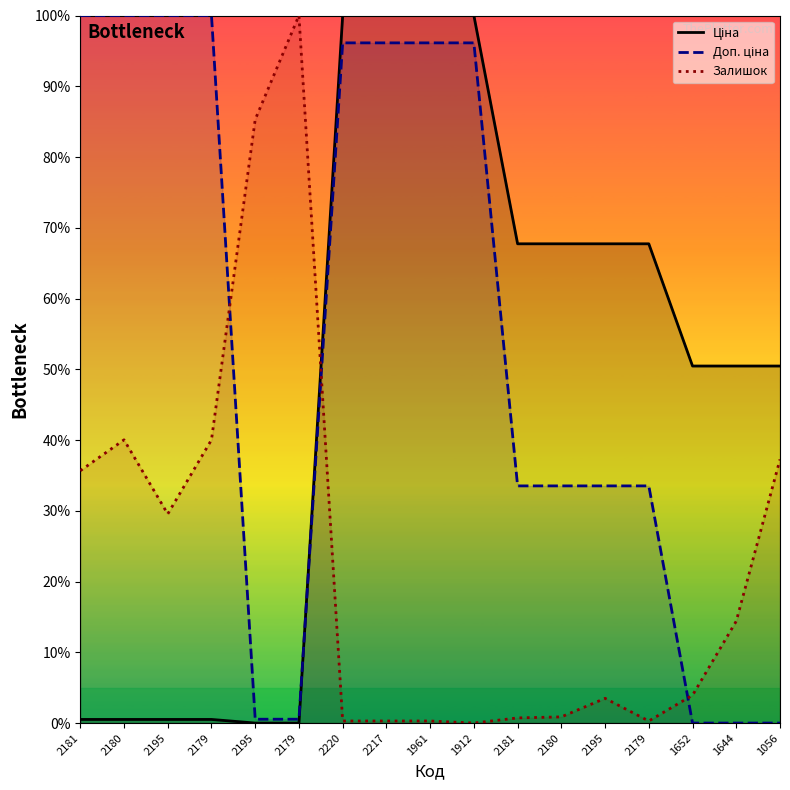

How many lines are shown in the chart?

3